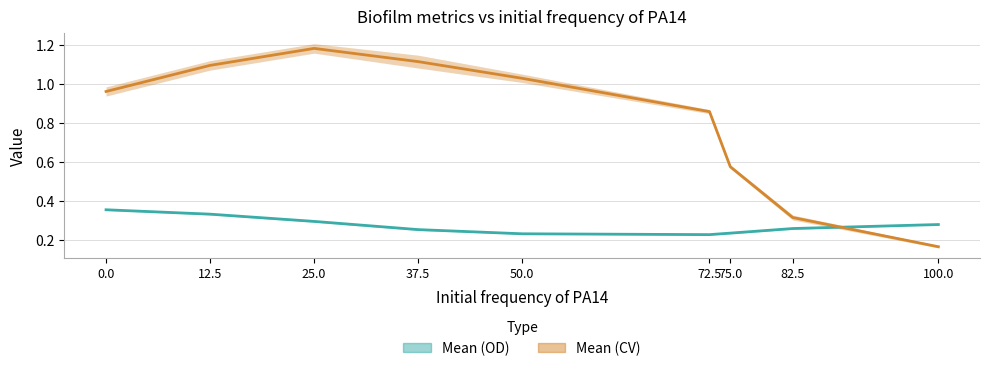

The Mean (CV) series shows 1.0 at 0.0. True or false?

True